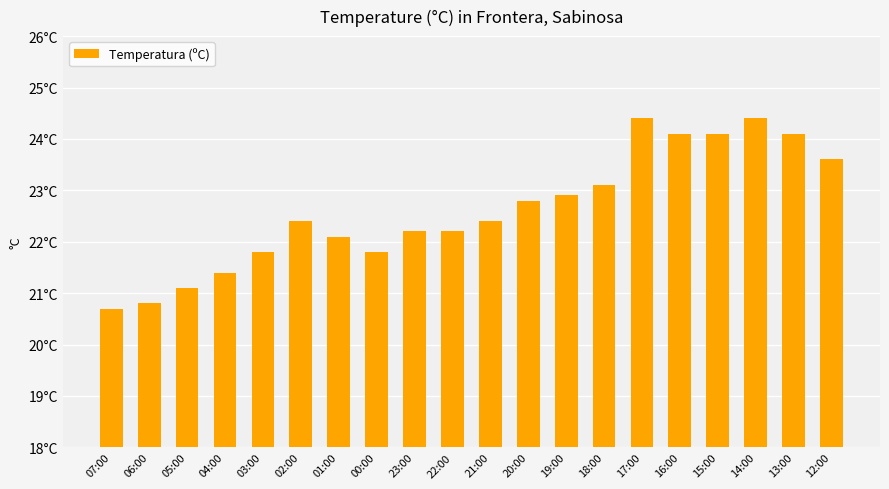

Which category has the lowest value across all series?

07:00